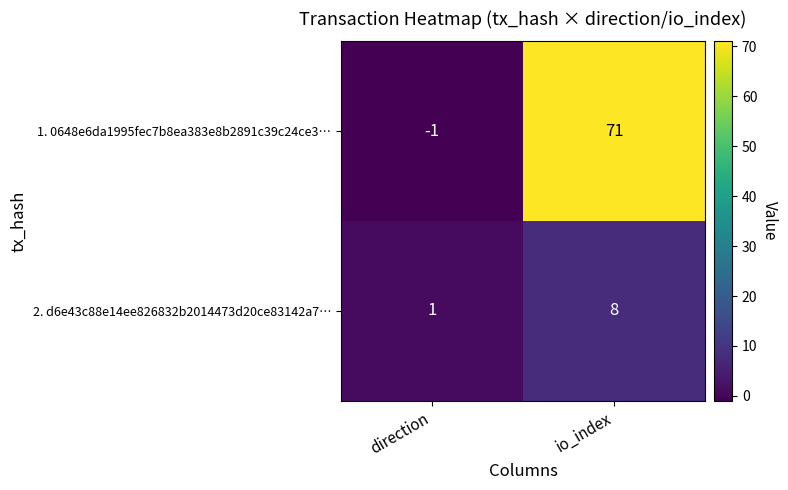

Is it true that 1. 0648e6da1995fec7b8ea383e8b2891c39c24ce3… equals -1 at direction?

True